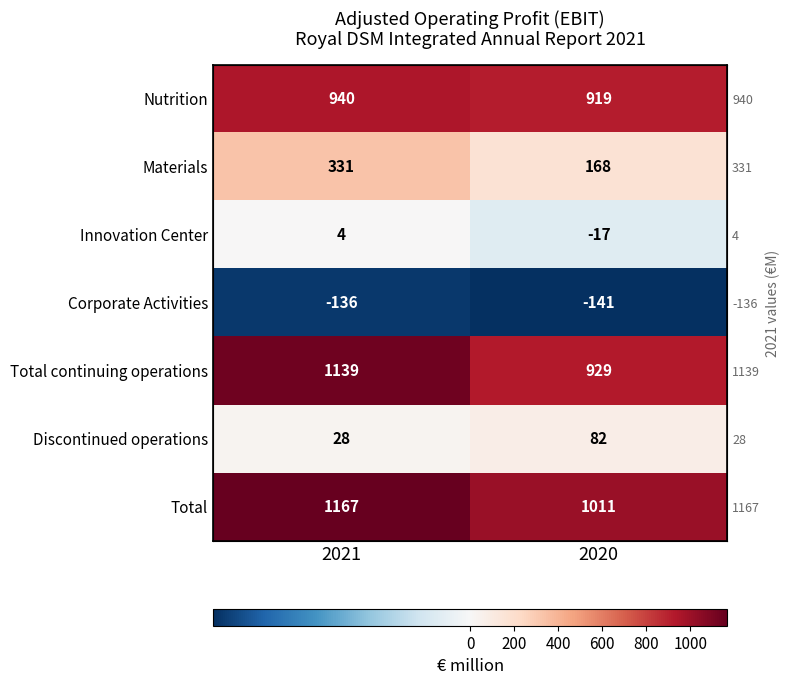

List the series in order of their peak value, highest first.

Total, Total continuing operations, Nutrition, Materials, Discontinued operations, Innovation Center, Corporate Activities